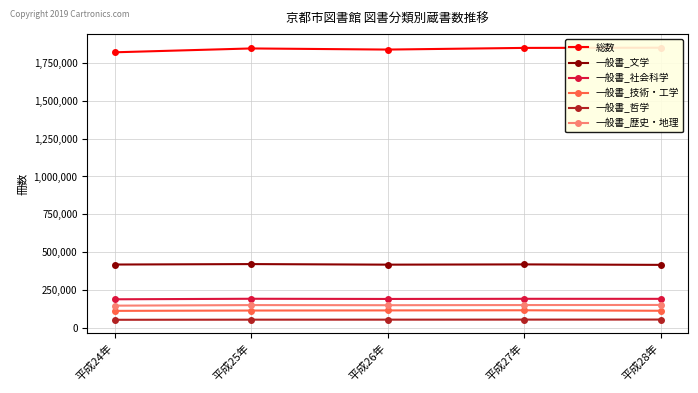

How many lines are shown in the chart?

6